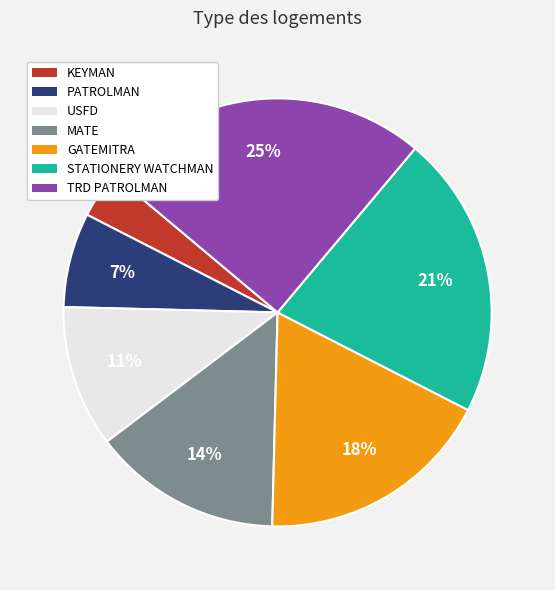

How many slices are in this pie chart?

7